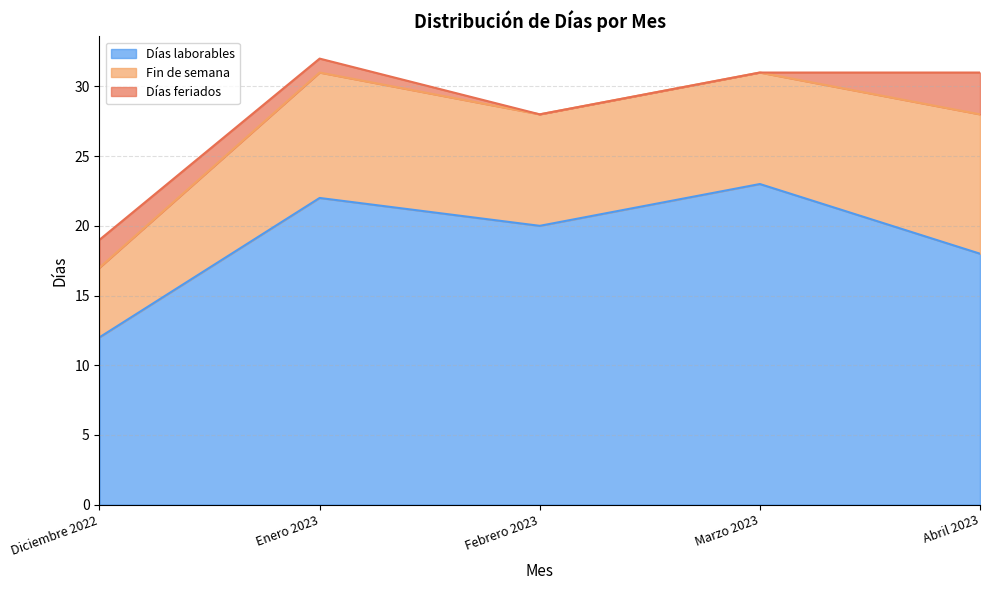

How many values in the Fin de semana series are below 8?

1